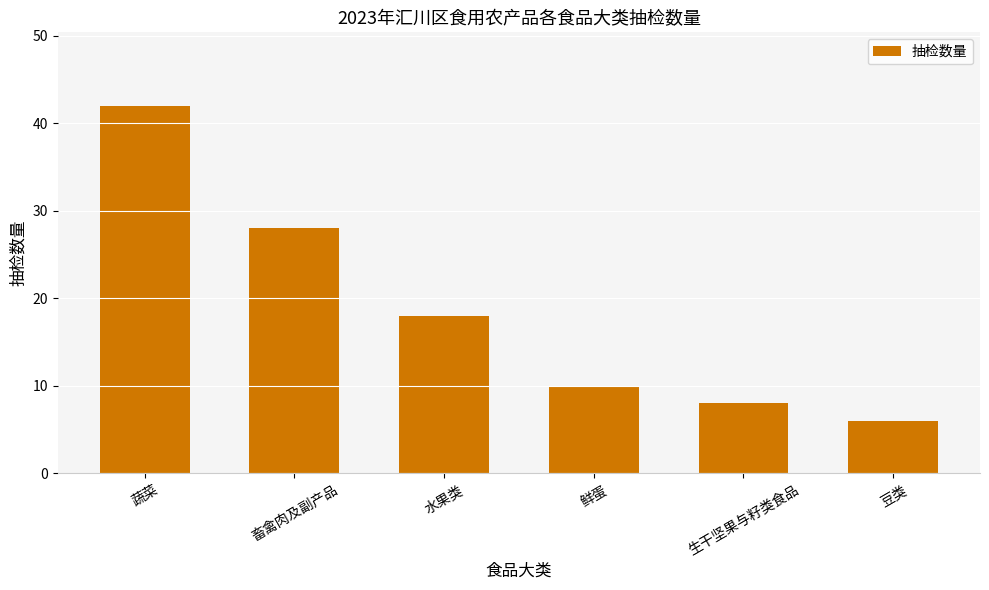

What is the label of the 1st bar from the left?

蔬菜